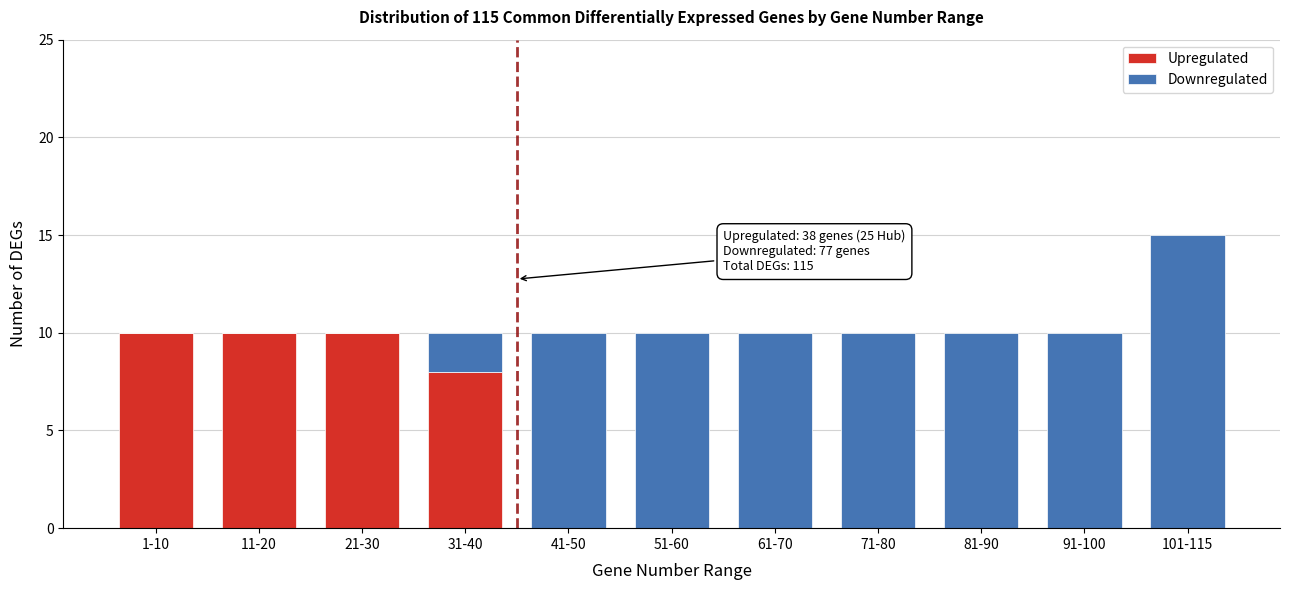

Reading left to right, what are the values for Upregulated?

1-10=10	11-20=10	21-30=10	31-40=8	41-50=0	51-60=0	61-70=0	71-80=0	81-90=0	91-100=0	101-115=0